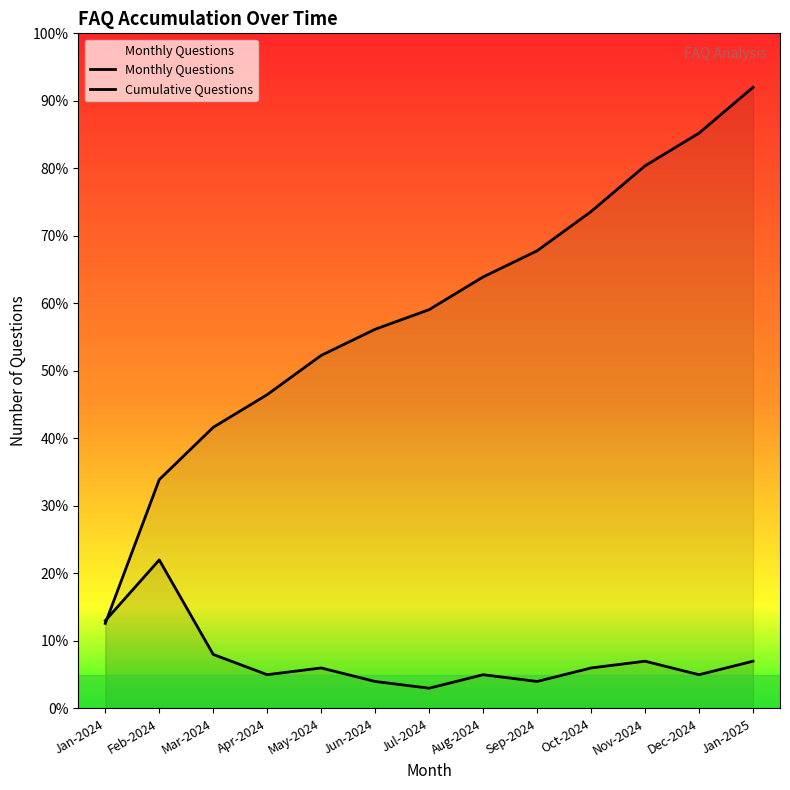

What is the total value across all series at Aug-2024?

68.9